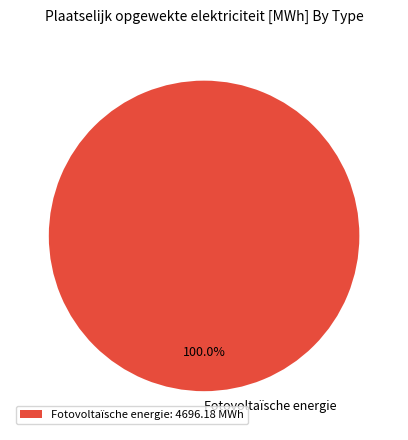

How many segments does this pie chart have?

1